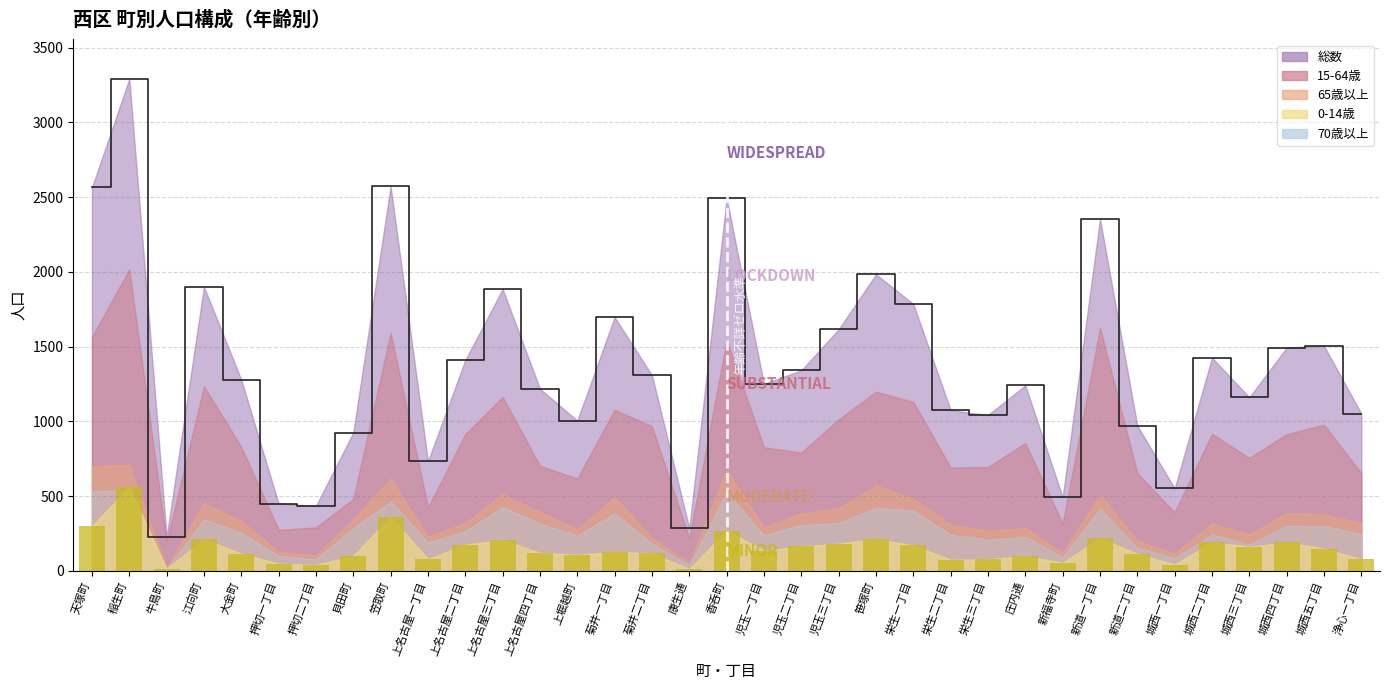

Reading left to right, what are all the values shown in this chart?

総数: 天塚町=2565	稲生町=3291	牛島町=229	江向町=1900	大金町=1279	押切一丁目=450	押切二丁目=436	貝田町=926	笠取町=2572	上名古屋一丁目=734	上名古屋二丁目=1411	上名古屋三丁目=1885	上名古屋四丁目=1218	上堀越町=1006	菊井一丁目=1697	菊井二丁目=1309	康生通=284	香呑町=2491	児玉一丁目=1251	児玉二丁目=1342	児玉三丁目=1616	笹塚町=1984	栄生一丁目=1786	栄生二丁目=1075	栄生三丁目=1043	庄内通=1241	新福寺町=492	新道一丁目=2353	新道二丁目=971	城西一丁目=552	城西二丁目=1426	城西三丁目=1161	城西四丁目=1494	城西五丁目=1506	浄心一丁目=1052
15-64歳: 天塚町=1565	稲生町=2018	牛島町=195	江向町=1235	大金町=829	押切一丁目=275	押切二丁目=291	貝田町=482	笠取町=1592	上名古屋一丁目=425	上名古屋二丁目=915	上名古屋三丁目=1164	上名古屋四丁目=703	上堀越町=618	菊井一丁目=1078	菊井二丁目=968	康生通=218	香呑町=1544	児玉一丁目=827	児玉二丁目=792	児玉三丁目=1014	笹塚町=1199	栄生一丁目=1130	栄生二丁目=691	栄生三丁目=695	庄内通=856	新福寺町=316	新道一丁目=1625	新道二丁目=654	城西一丁目=392	城西二丁目=917	城西三丁目=756	城西四丁目=915	城西五丁目=978	浄心一丁目=654
65歳以上: 天塚町=700	稲生町=711	牛島町=19	江向町=453	大金町=334	押切一丁目=127	押切二丁目=105	貝田町=343	笠取町=618	上名古屋一丁目=230	上名古屋二丁目=320	上名古屋三丁目=515	上名古屋四丁目=394	上堀越町=280	菊井一丁目=492	菊井二丁目=223	康生通=53	香呑町=677	児玉一丁目=289	児玉二丁目=386	児玉三丁目=420	笹塚町=572	栄生一丁目=485	栄生二丁目=309	栄生三丁目=269	庄内通=287	新福寺町=121	新道一丁目=510	新道二丁目=202	城西一丁目=117	城西二丁目=317	城西三丁目=243	城西四丁目=388	城西五丁目=378	浄心一丁目=321
0-14歳: 天塚町=300	稲生町=562	牛島町=15	江向町=212	大金町=116	押切一丁目=48	押切二丁目=40	貝田町=101	笠取町=362	上名古屋一丁目=79	上名古屋二丁目=176	上名古屋三丁目=206	上名古屋四丁目=121	上堀越町=108	菊井一丁目=127	菊井二丁目=118	康生通=13	香呑町=270	児玉一丁目=135	児玉二丁目=164	児玉三丁目=182	笹塚町=213	栄生一丁目=171	栄生二丁目=75	栄生三丁目=79	庄内通=98	新福寺町=55	新道一丁目=218	新道二丁目=115	城西一丁目=43	城西二丁目=192	城西三丁目=162	城西四丁目=191	城西五丁目=150	浄心一丁目=77
70歳以上: 天塚町=533	稲生町=542	牛島町=12	江向町=345	大金町=255	押切一丁目=101	押切二丁目=79	貝田町=286	笠取町=465	上名古屋一丁目=191	上名古屋二丁目=266	上名古屋三丁目=427	上名古屋四丁目=318	上堀越町=236	菊井一丁目=386	菊井二丁目=183	康生通=38	香呑町=529	児玉一丁目=238	児玉二丁目=308	児玉三丁目=320	笹塚町=423	栄生一丁目=405	栄生二丁目=242	栄生三丁目=209	庄内通=229	新福寺町=93	新道一丁目=417	新道二丁目=156	城西一丁目=85	城西二丁目=244	城西三丁目=179	城西四丁目=302	城西五丁目=300	浄心一丁目=246